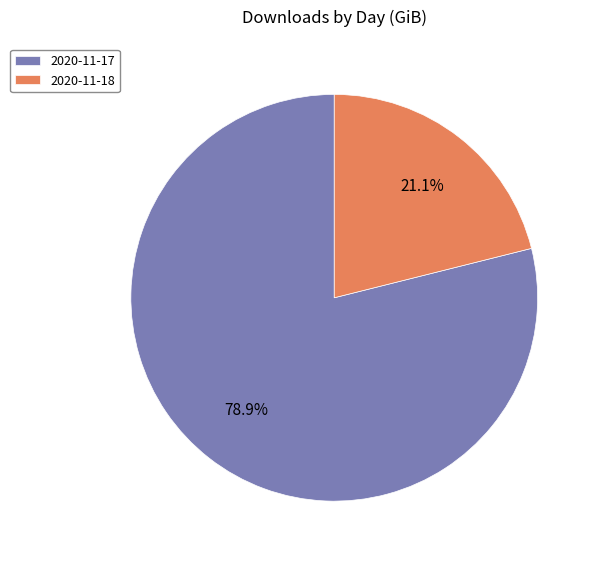

True or false: 2020-11-17 accounts for 65% of the total.

False